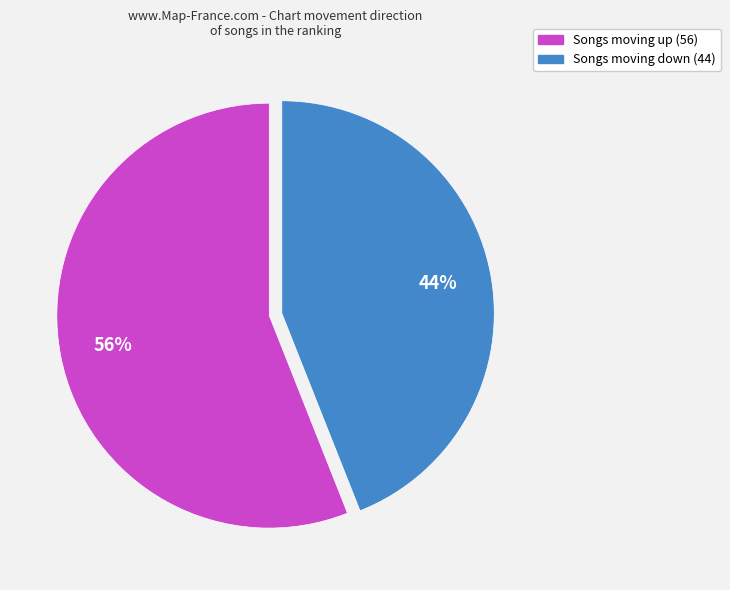

To the nearest percent, what is the average slice percentage?

50%